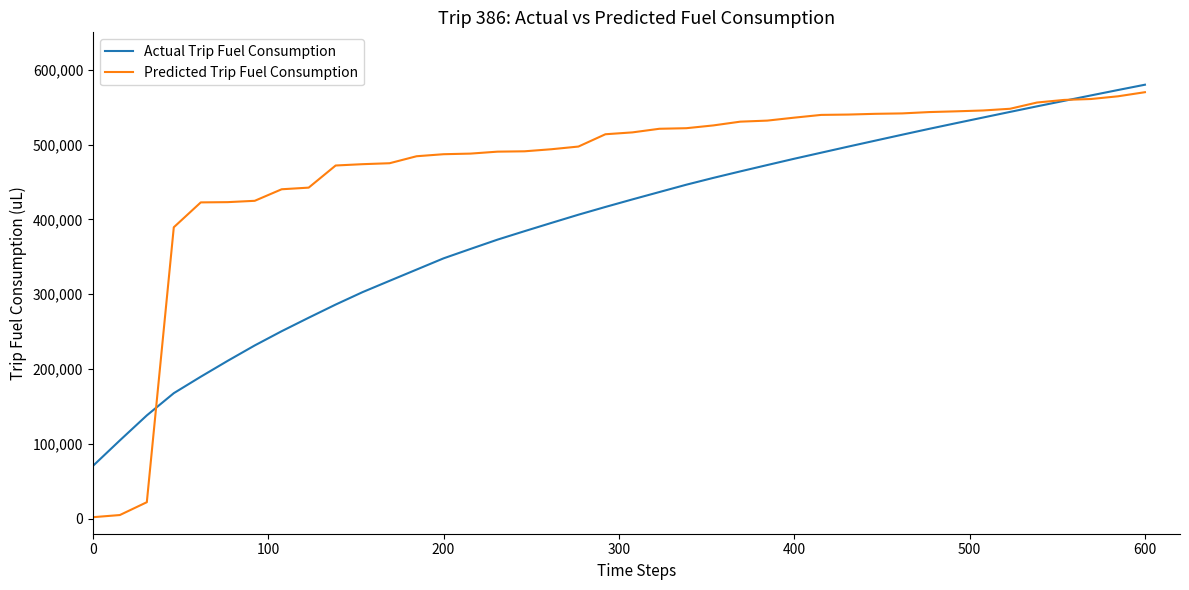

Rank the series by their average value, from lowest to highest.

Actual Trip Fuel Consumption, Predicted Trip Fuel Consumption